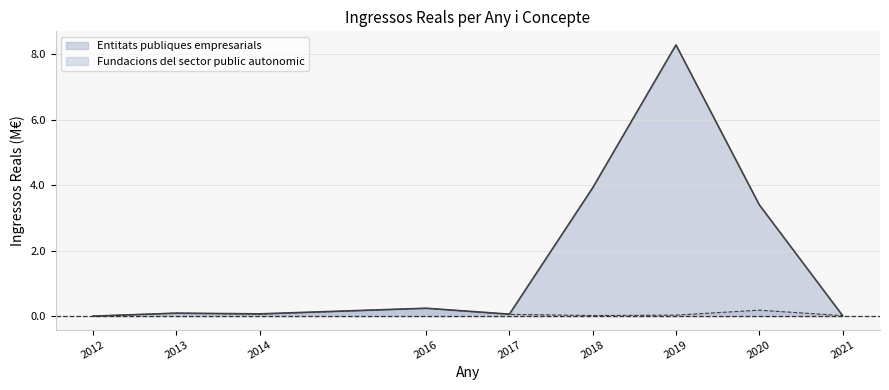

Which has a higher value, 2013 or 2014?

2013